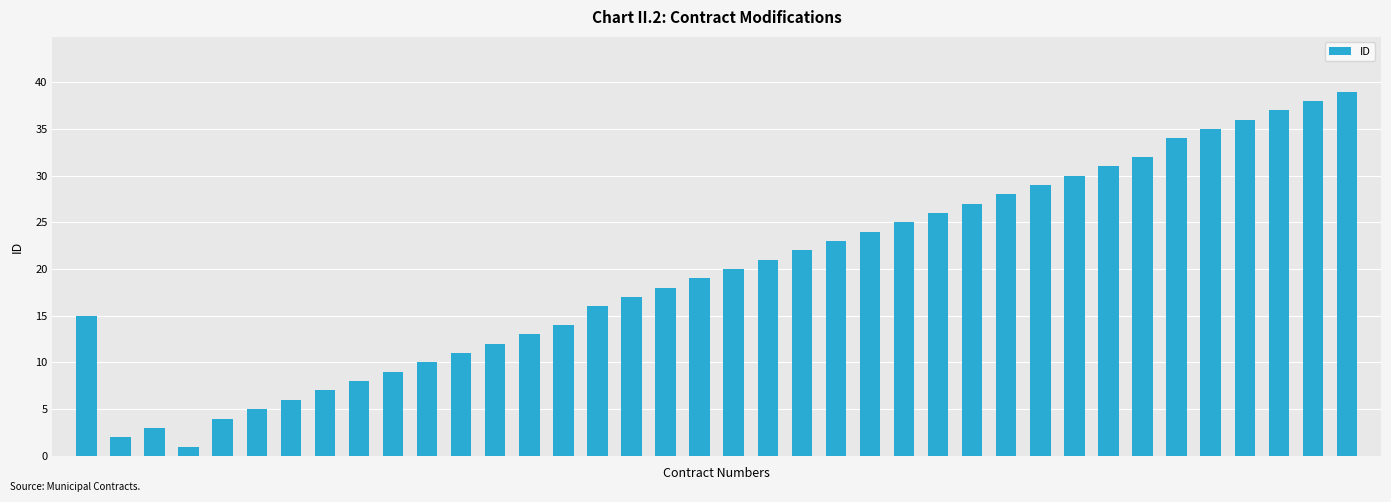

What is the maximum value shown in the chart?

39